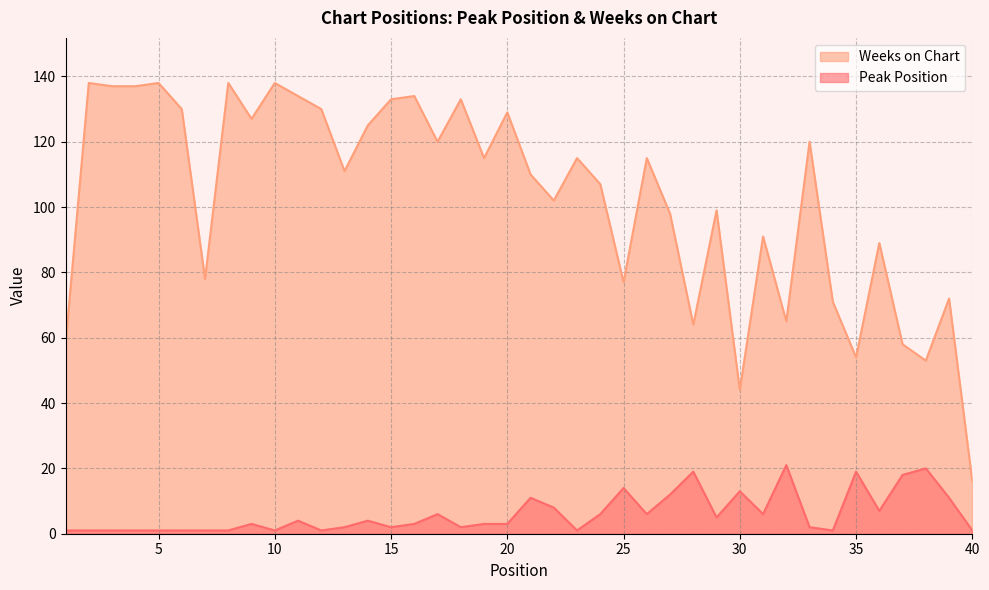

What is the minimum value for Peak Position?

1